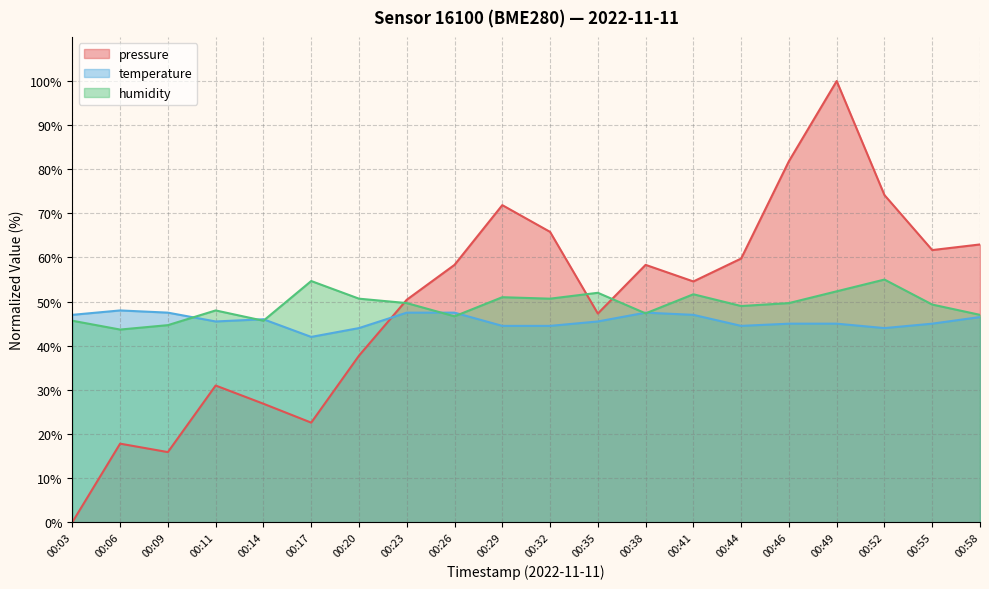

Reading left to right, list all the values displayed in this chart.

pressure: 0.0	17.8	15.9	31.0	26.9	22.6	37.7	50.4	58.3	71.9	65.8	47.3	58.3	54.6	59.8	81.8	100.0	74.2	61.7	63.0
temperature: 47.0	48.0	47.5	45.5	46.0	42.0	44.0	47.5	47.5	44.5	44.5	45.5	47.5	47.0	44.5	45.0	45.0	44.0	45.0	46.5
humidity: 45.7	43.7	44.7	48.0	45.7	54.7	50.7	49.7	46.7	51.0	50.7	52.0	47.3	51.7	49.0	49.7	52.3	55.0	49.3	47.0